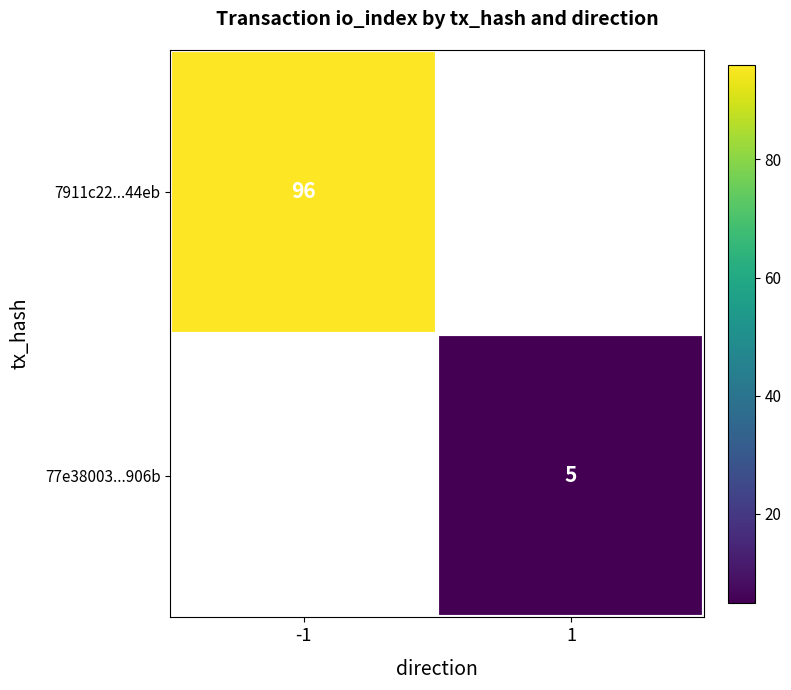

What is the minimum value shown in the chart?

5.0